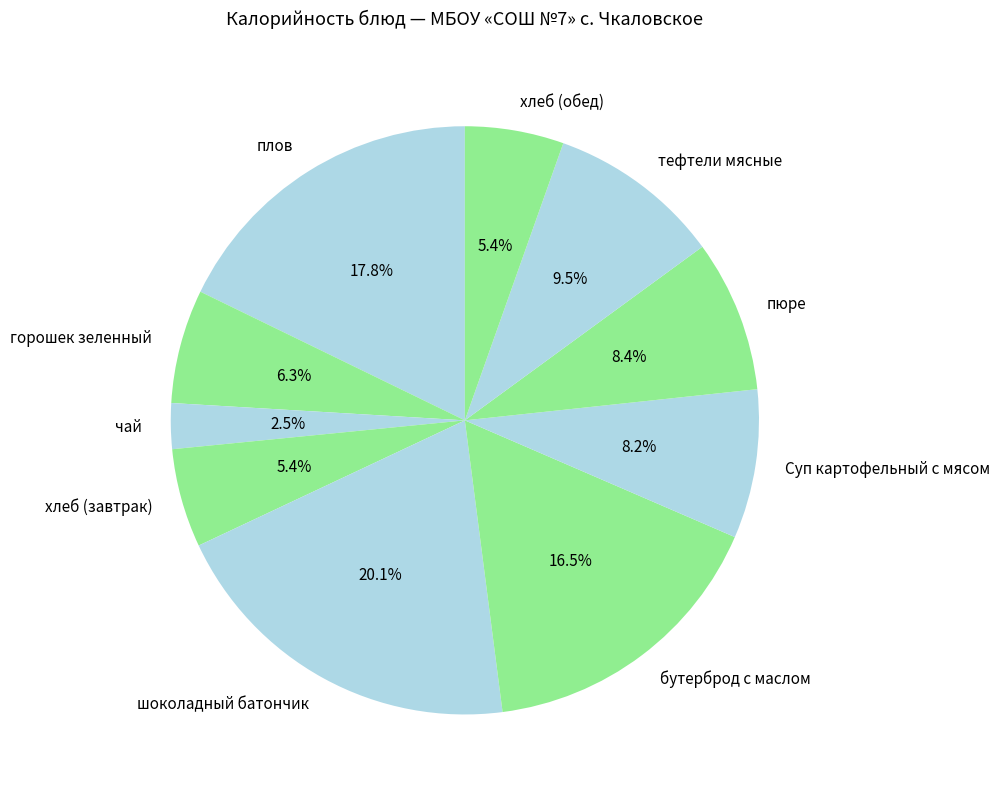

What percentage is the плов slice, to the nearest percent?

18%